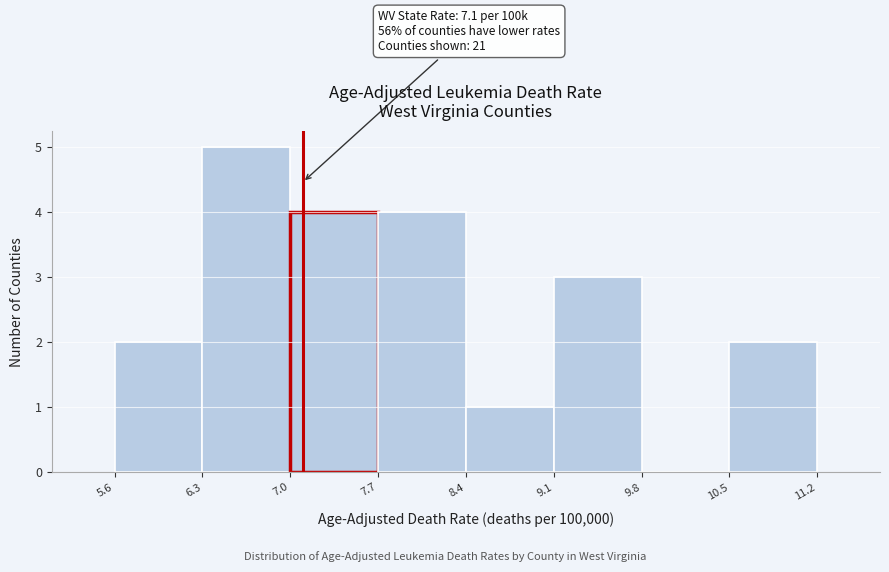

Which range on the x-axis has the tallest bar?

6.3 to 7.0